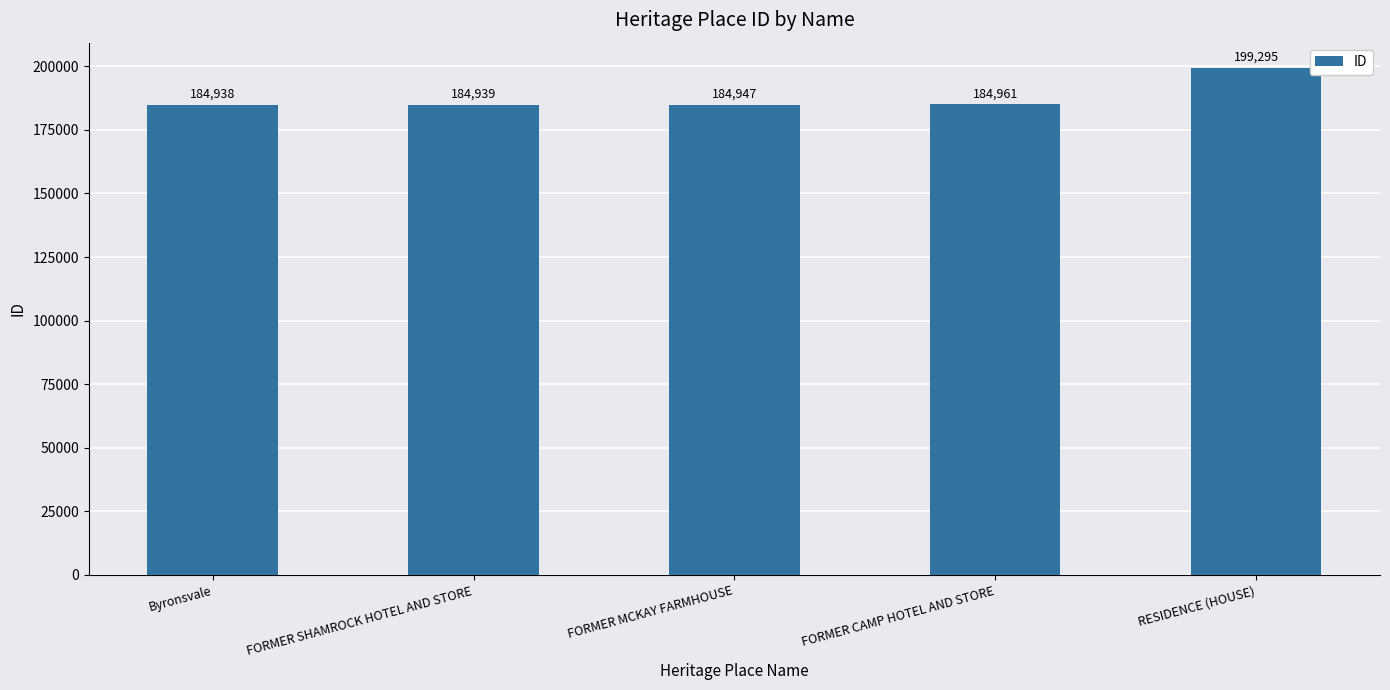

At which label is the value closest to 192116?

FORMER CAMP HOTEL AND STORE